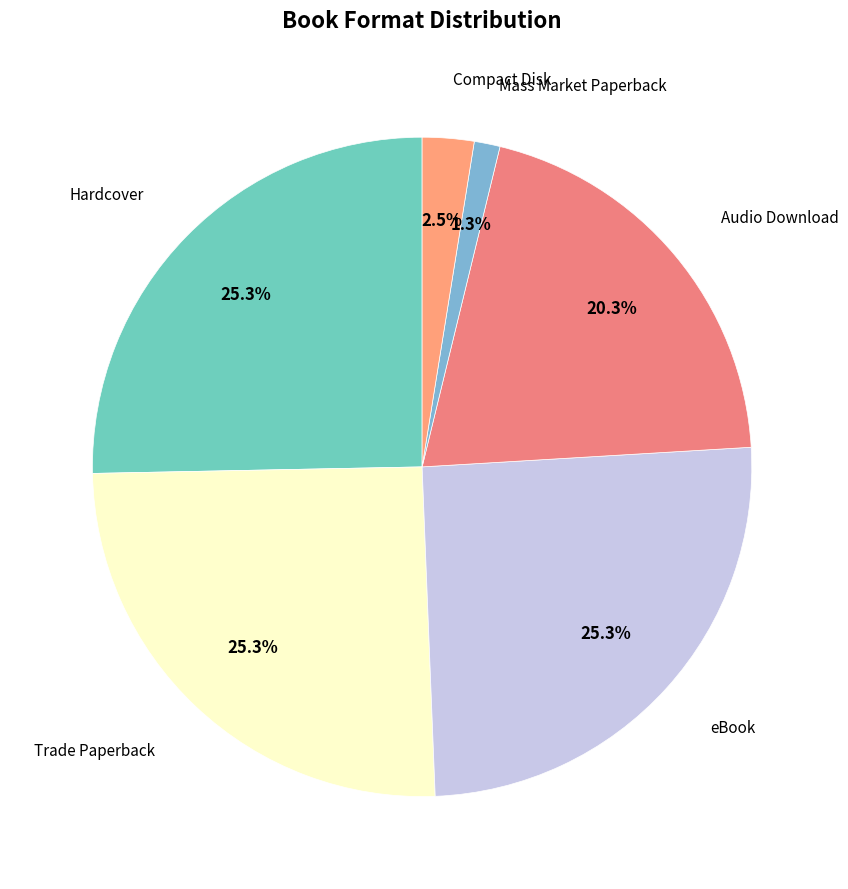

How many segments does this pie chart have?

6